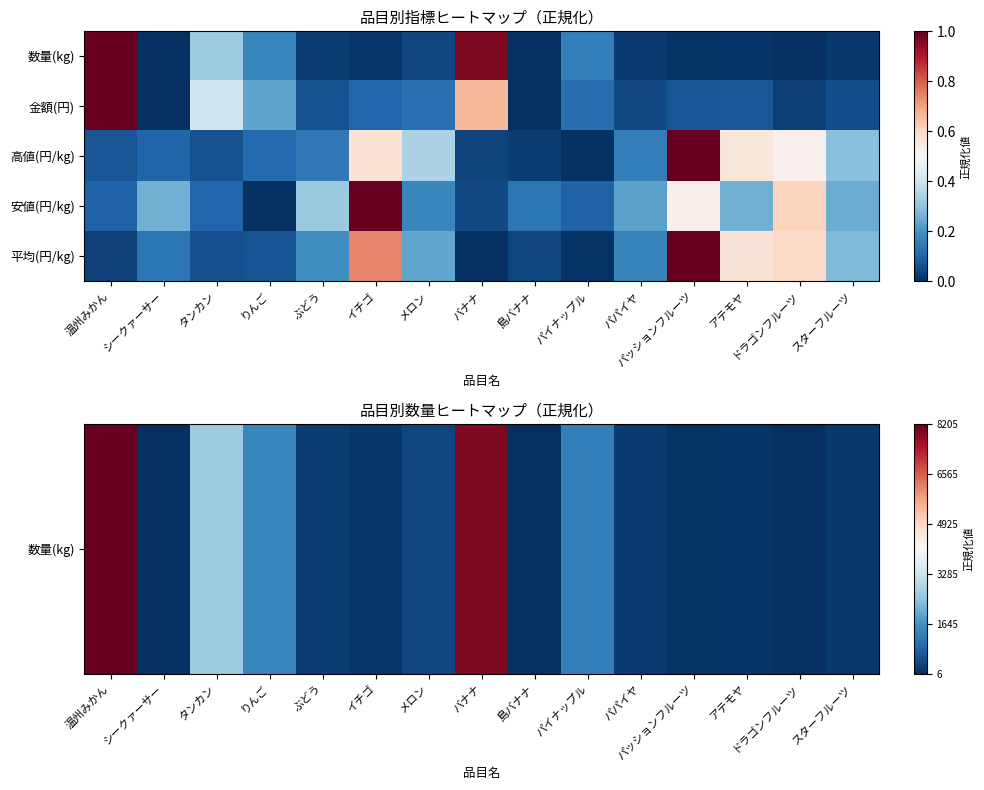

Reading left to right, extract all data points from this chart.

数量(kg): 温州みかん=1.0	シークァーサー=0.0	タンカン=0.3	りんご=0.2	ぶどう=0.0	イチゴ=0.0	メロン=0.0	バナナ=1.0	島バナナ=0.0	パイナップル=0.2	パパイヤ=0.0	パッションフルーツ=0.0	アテモヤ=0.0	ドラゴンフルーツ=0.0	スターフルーツ=0.0
金額(円): 温州みかん=1.0	シークァーサー=0.0	タンカン=0.4	りんご=0.2	ぶどう=0.1	イチゴ=0.1	メロン=0.1	バナナ=0.7	島バナナ=0.0	パイナップル=0.1	パパイヤ=0.0	パッションフルーツ=0.1	アテモヤ=0.1	ドラゴンフルーツ=0.0	スターフルーツ=0.1
高値(円/kg): 温州みかん=0.1	シークァーサー=0.1	タンカン=0.1	りんご=0.1	ぶどう=0.1	イチゴ=0.6	メロン=0.3	バナナ=0.0	島バナナ=0.0	パイナップル=0.0	パパイヤ=0.2	パッションフルーツ=1.0	アテモヤ=0.6	ドラゴンフルーツ=0.5	スターフルーツ=0.3
安値(円/kg): 温州みかん=0.1	シークァーサー=0.3	タンカン=0.1	りんご=0.0	ぶどう=0.3	イチゴ=1.0	メロン=0.2	バナナ=0.0	島バナナ=0.1	パイナップル=0.1	パパイヤ=0.2	パッションフルーツ=0.5	アテモヤ=0.3	ドラゴンフルーツ=0.6	スターフルーツ=0.3
平均(円/kg): 温州みかん=0.0	シークァーサー=0.1	タンカン=0.1	りんご=0.1	ぶどう=0.2	イチゴ=0.7	メロン=0.2	バナナ=0.0	島バナナ=0.0	パイナップル=0.0	パパイヤ=0.2	パッションフルーツ=1.0	アテモヤ=0.6	ドラゴンフルーツ=0.6	スターフルーツ=0.3